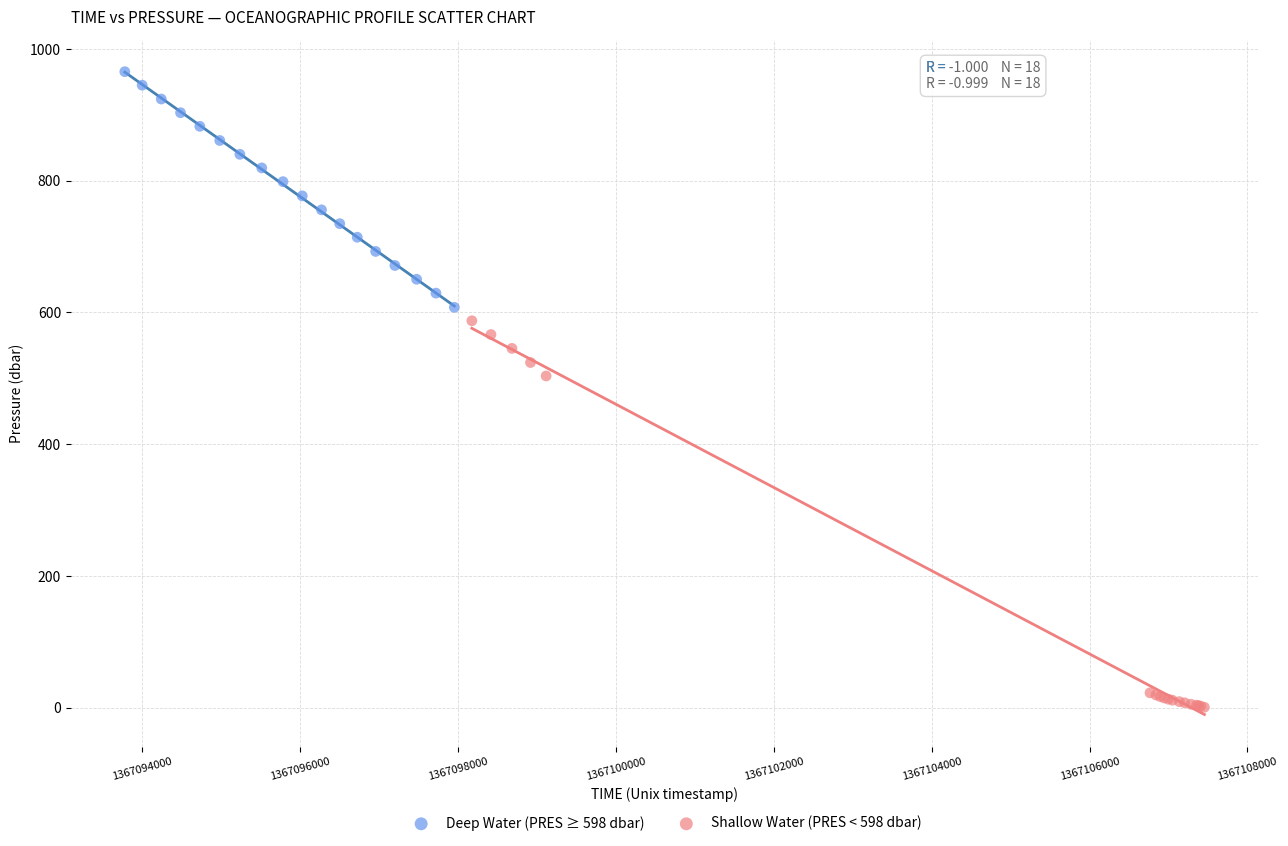

Which series contains the highest Y value?

Deep Water (PRES ≥ 598 dbar)